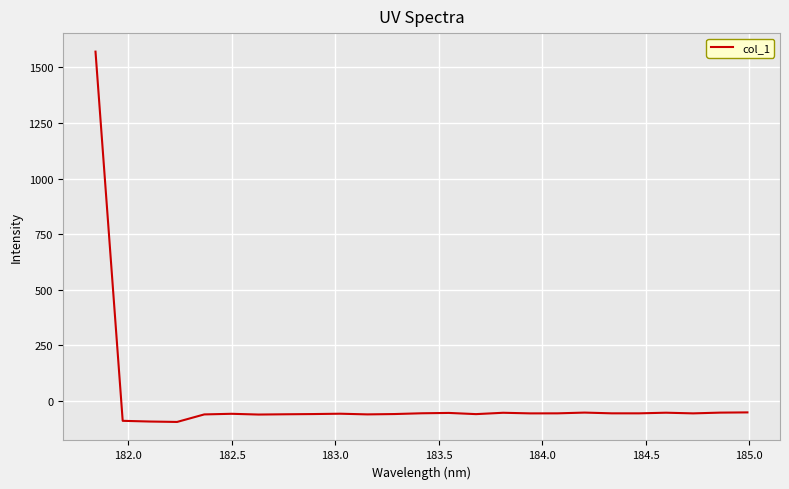

How many negative values are there?

24